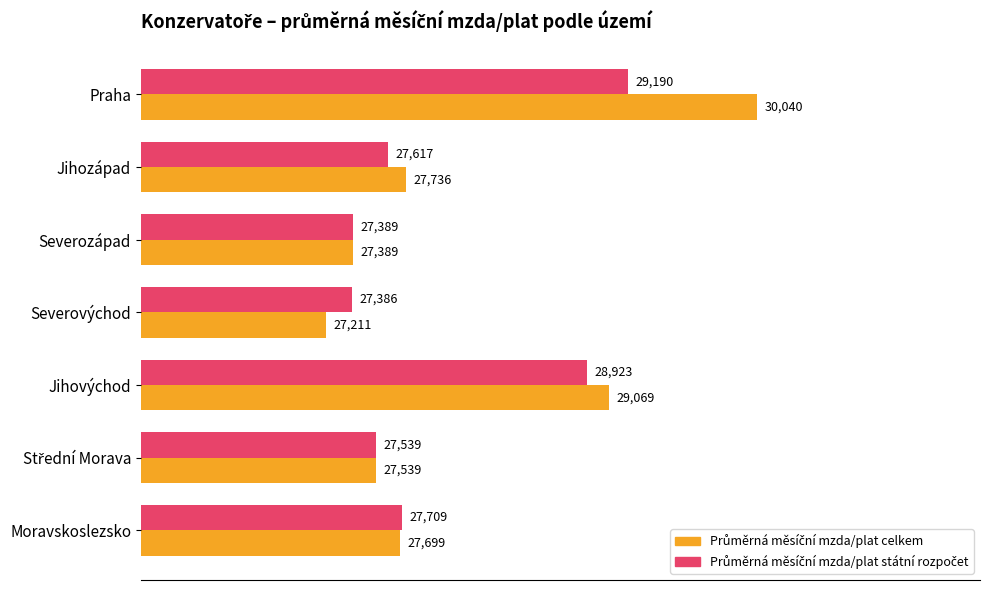

At which category does the chart reach its peak across all series?

Praha